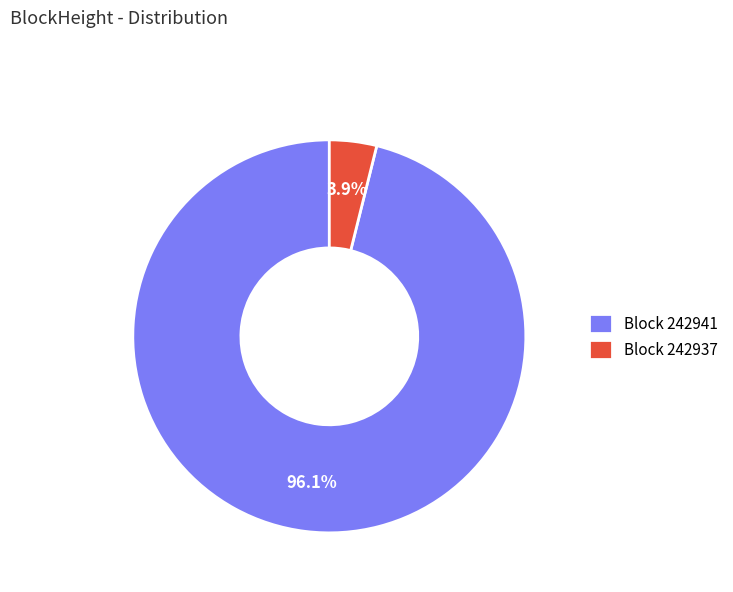

Rank the categories by value from lowest to highest.

Block 242937, Block 242941